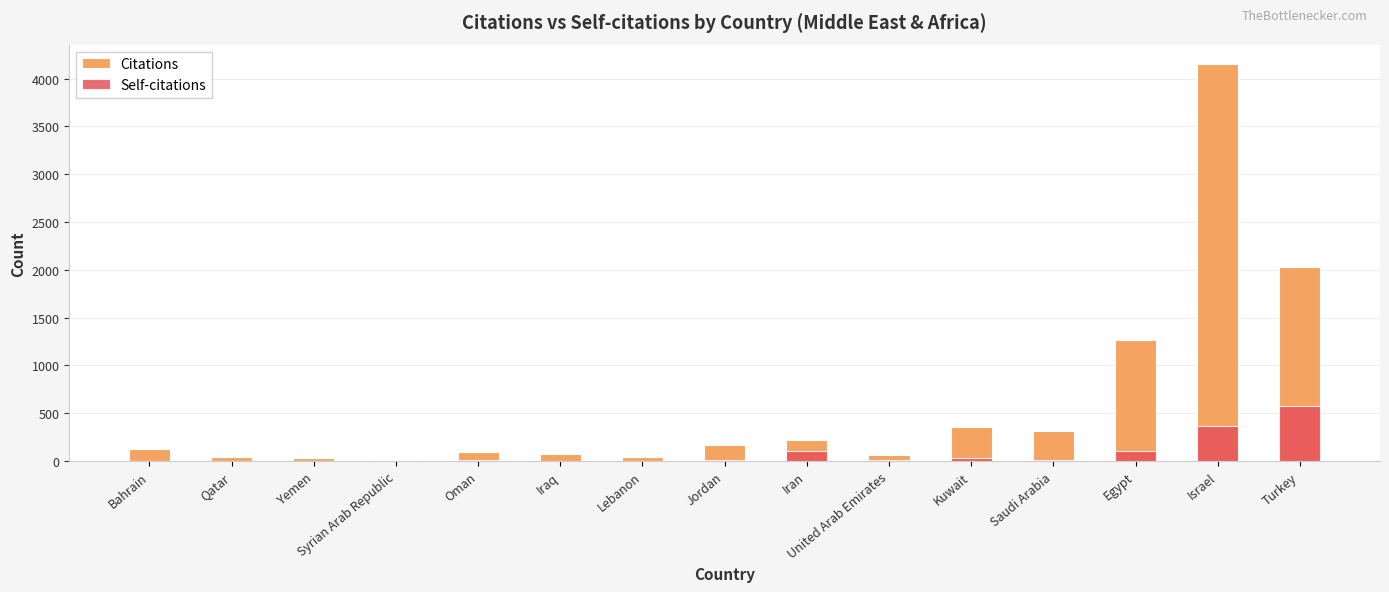

Which label corresponds to the largest value in the chart?

Israel